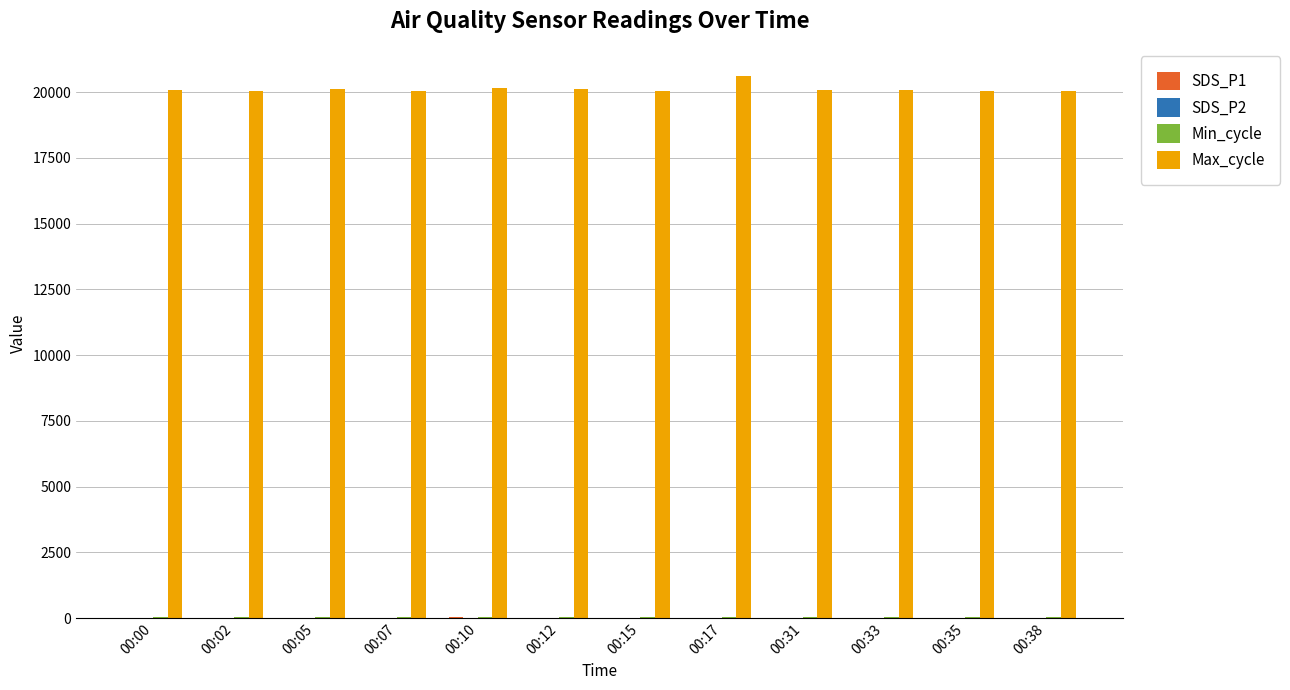

What is the greatest value displayed?

20612.0